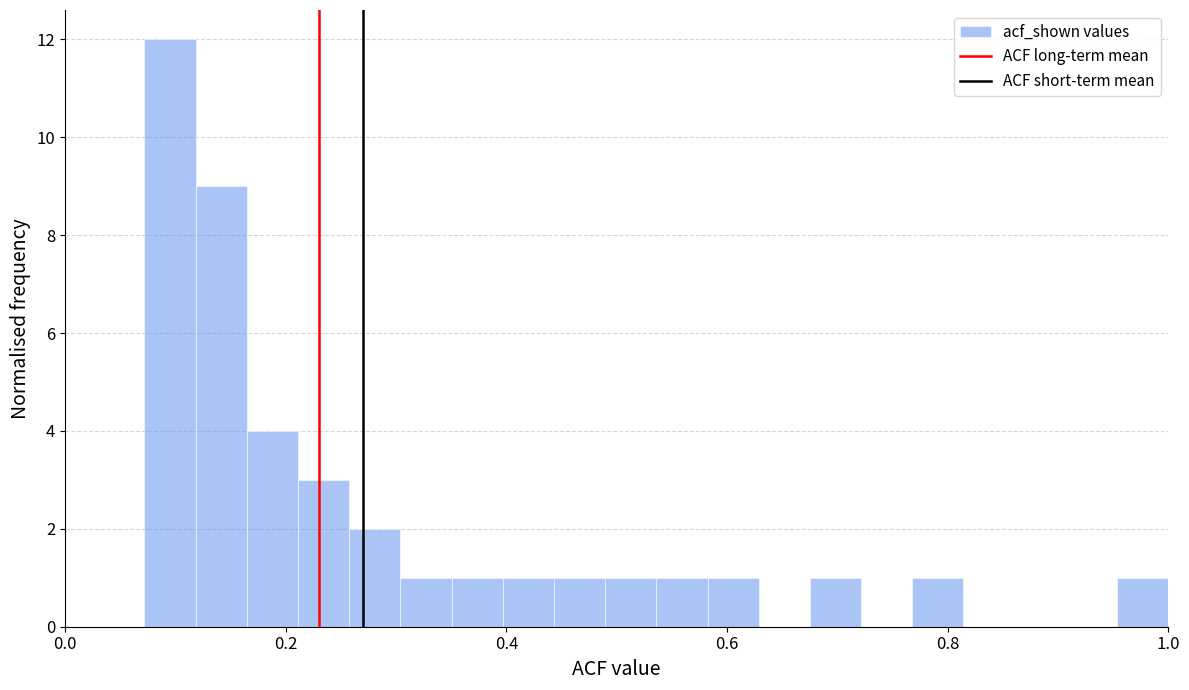

Read against the x-axis, roughly where is the centre of the tallest bar?

0.10